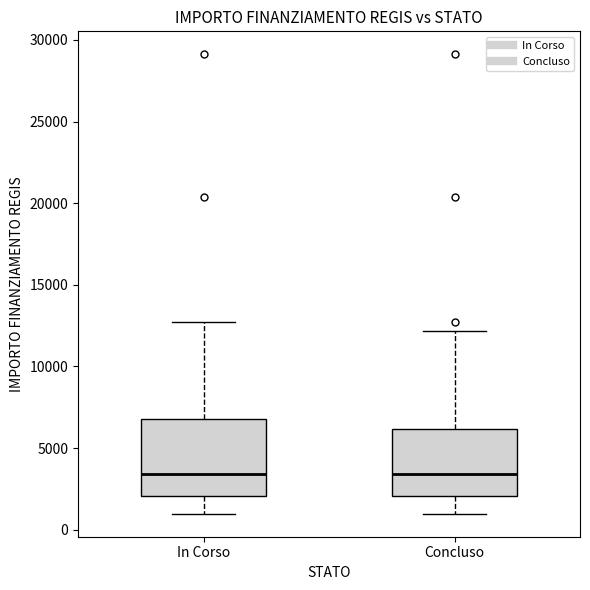

Reading left to right, transcribe this box plot: for each box, give where its median line is, the range the box spans, and where its two whiskers end, as read against the y-axis. The values are not printed on the chart, so give them approximately, as read against the axis.

In Corso: median 3500, box 2000 to 7000, whiskers 1000 to 12500
Concluso: median 3500, box 2000 to 6000, whiskers 1000 to 12000